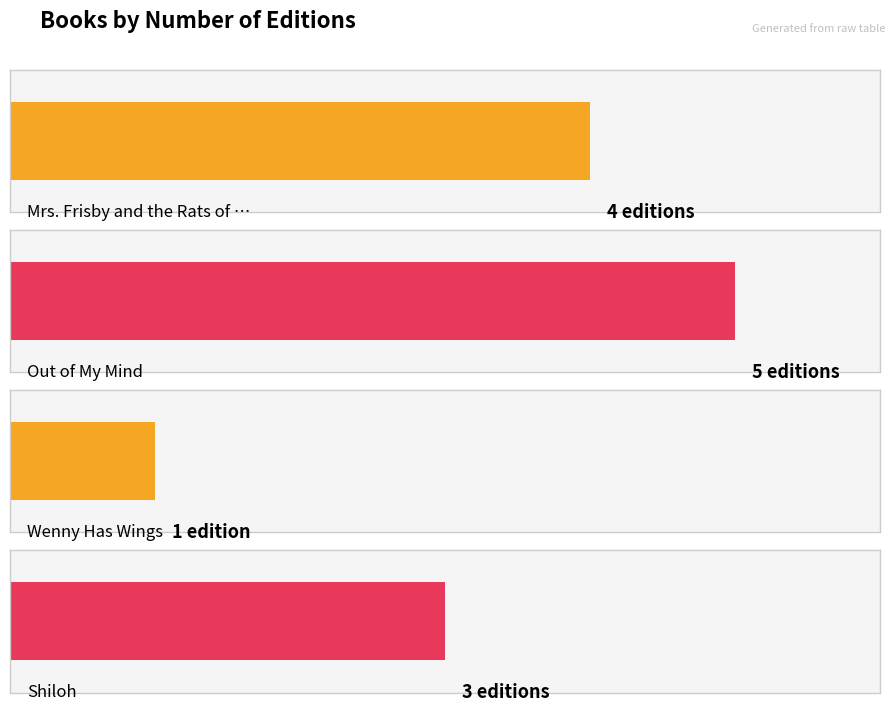

Approximately how many times larger is the value at Wenny Has Wings compared to Shiloh?

0.3